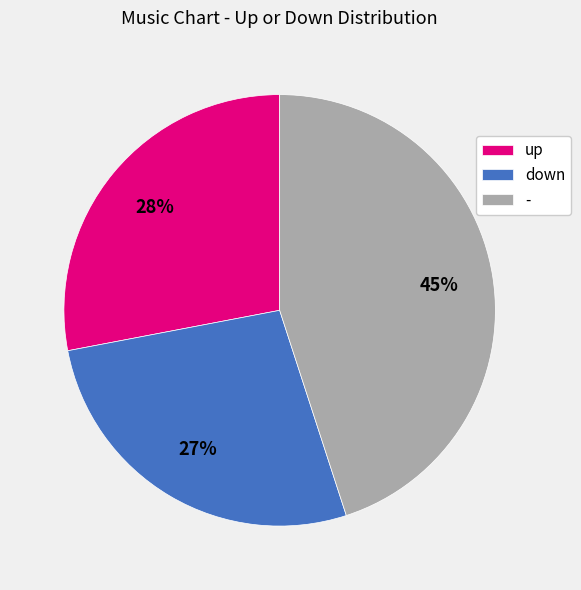

Combined, do up and down account for over 50%?

Yes